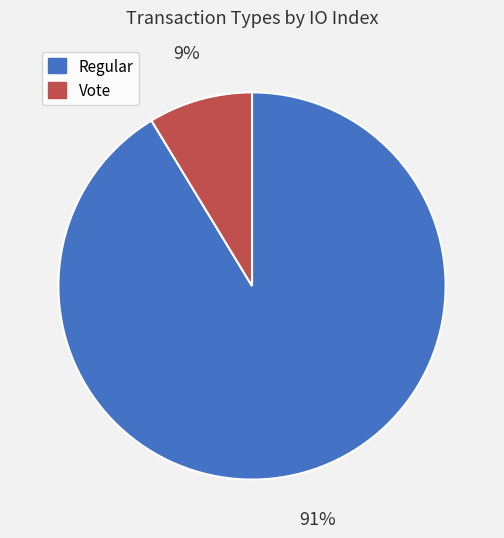

Between Regular and Vote, which is larger?

Regular